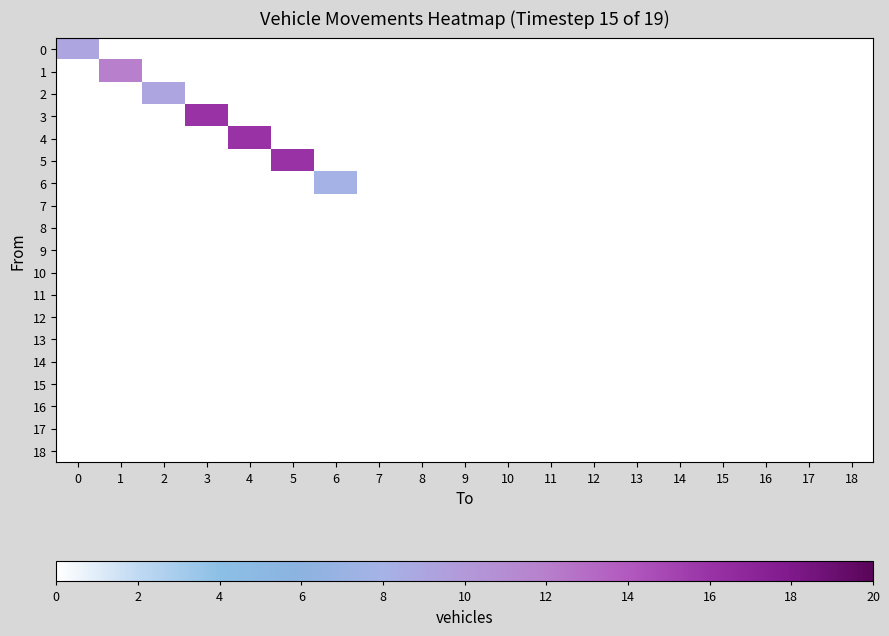

Rank the series at 4 from lowest to highest value.

0, 1, 2, 3, 5, 6, 7, 8, 9, 10, 11, 12, 13, 14, 15, 16, 17, 18, 4